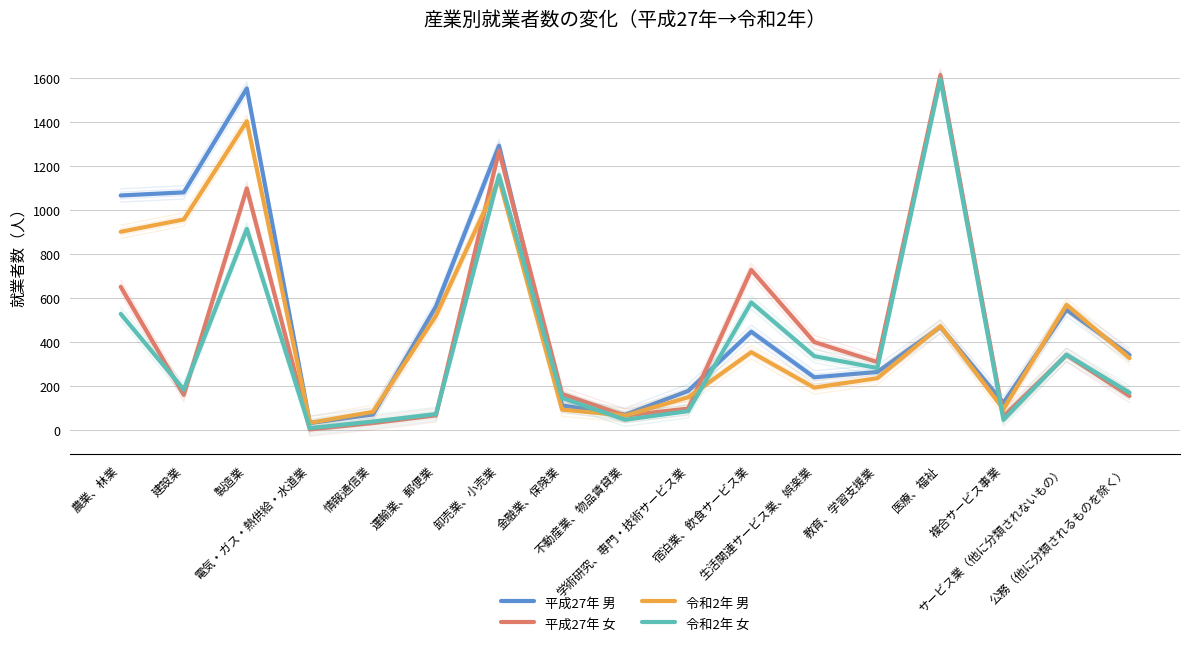

After their last crossing, which series has the higher values: 令和2年 男 or 平成27年 女?

令和2年 男